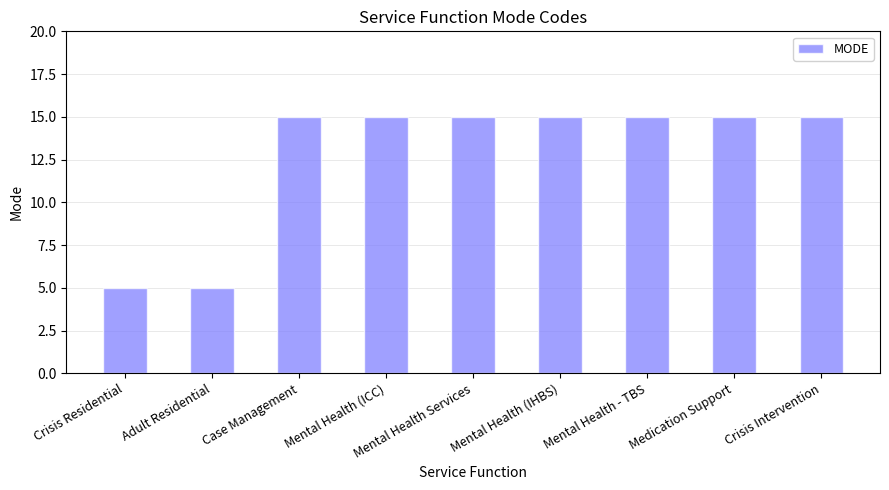

What is the approximate value at Crisis Intervention, to the nearest 10?

20